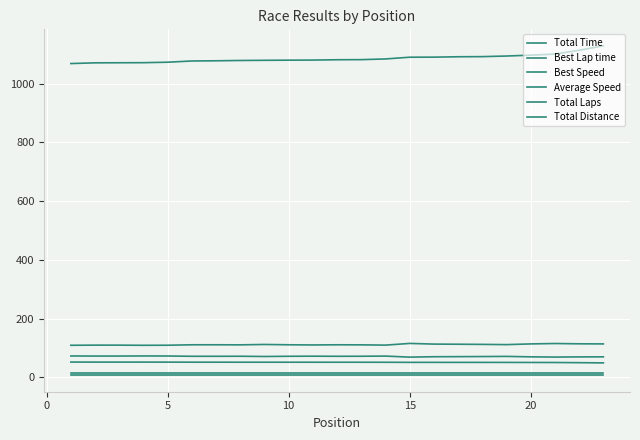

True or false: Best Lap time and Best Speed cross at least once.

False